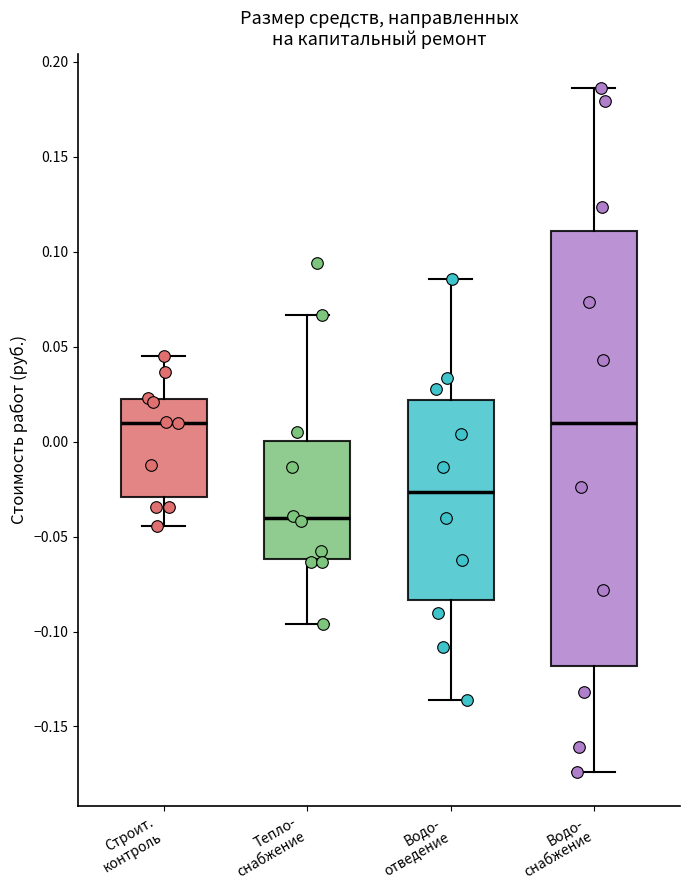

Comparing the boxes themselves (not the whiskers), which one is the tallest?

Водо- снабжение